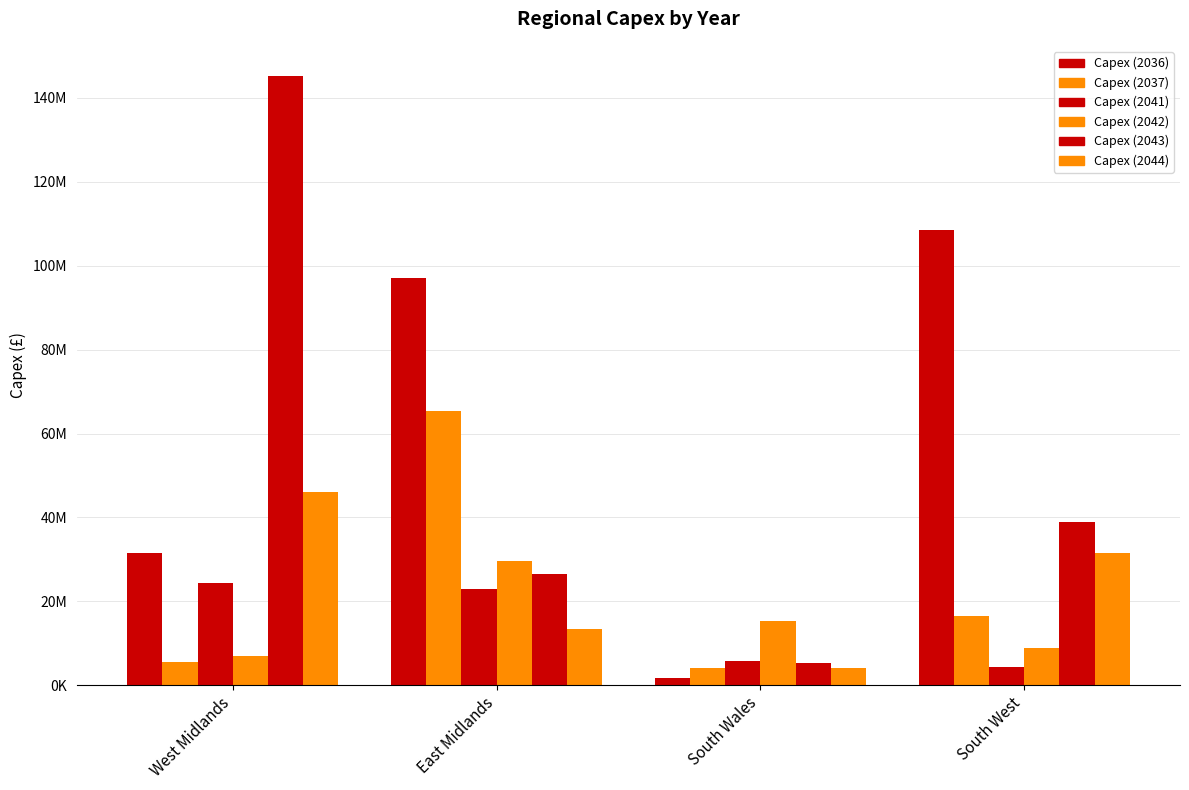

At which label is Capex (2036) closest to 55140633?

West Midlands